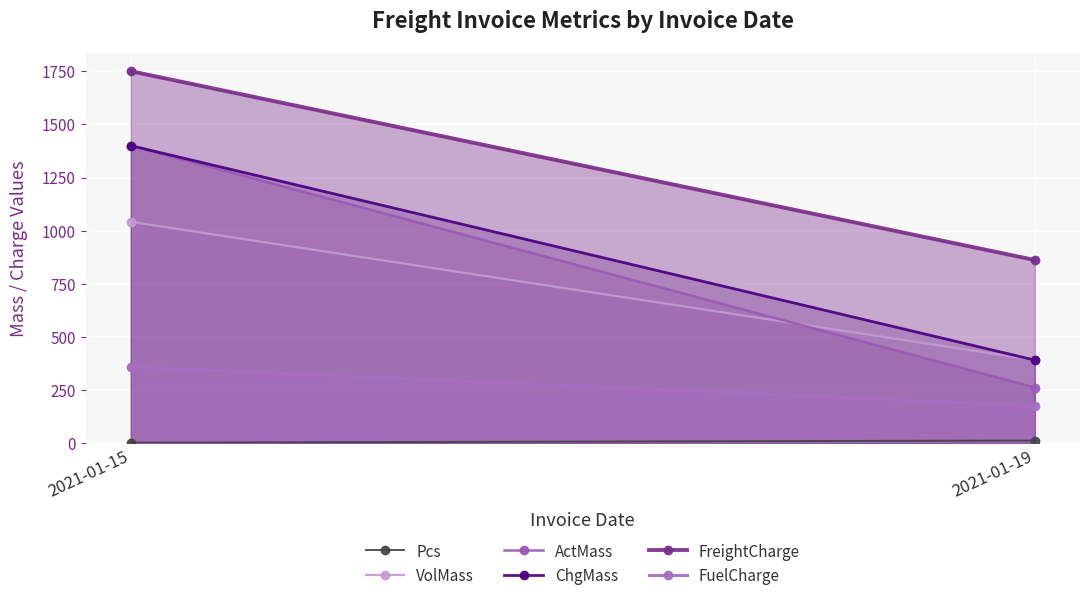

At how many categories does at least one series exceed 562?

2